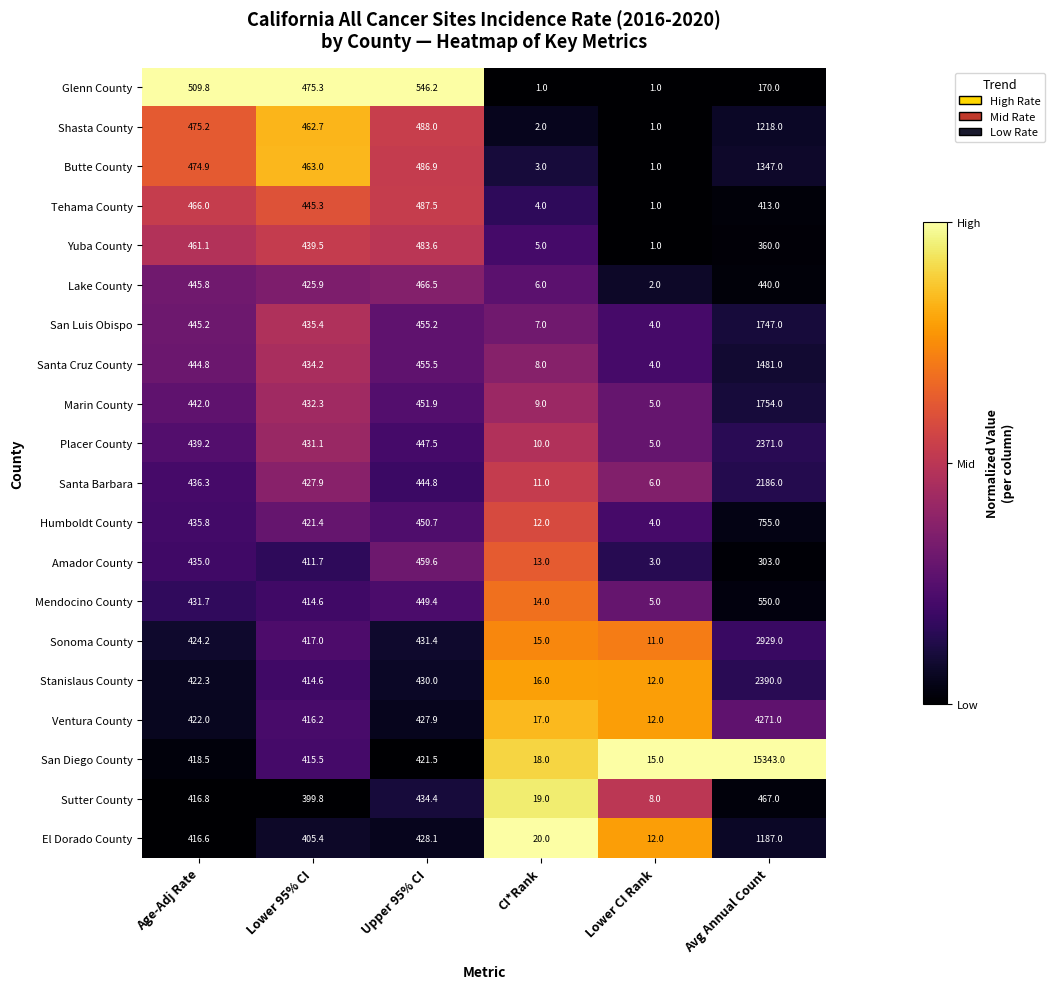

True or false: Sutter County has a value of 32.2 at CI*Rank.

False